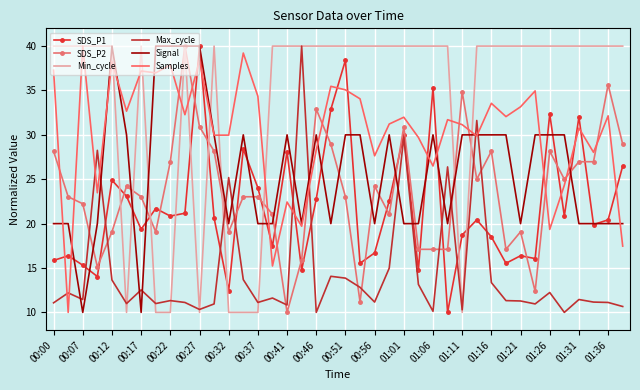

What is the minimum value shown in the chart?

10.0